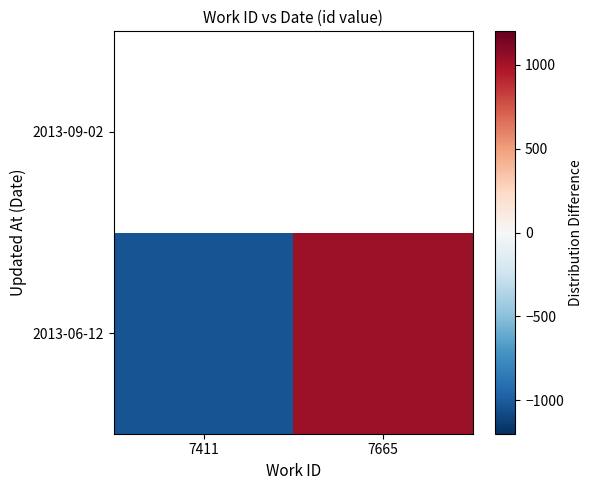

The value of 2013-06-12 at 7411 is -1033.5. True or false?

True